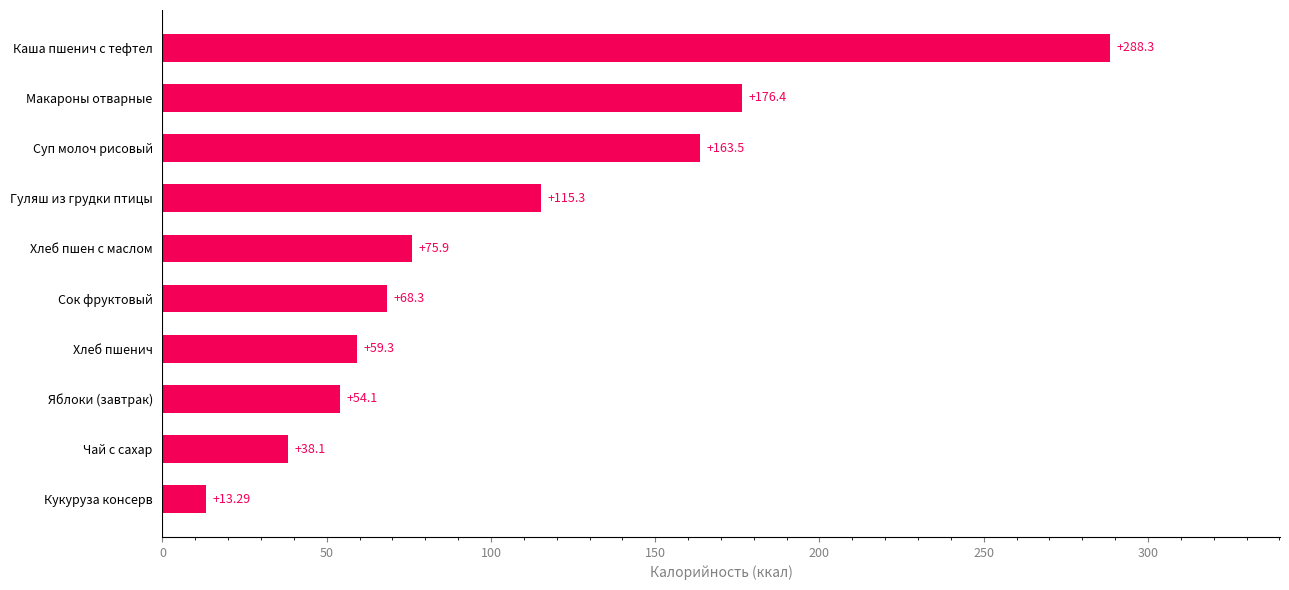

At which label is the value closest to 150?

Суп молоч рисовый